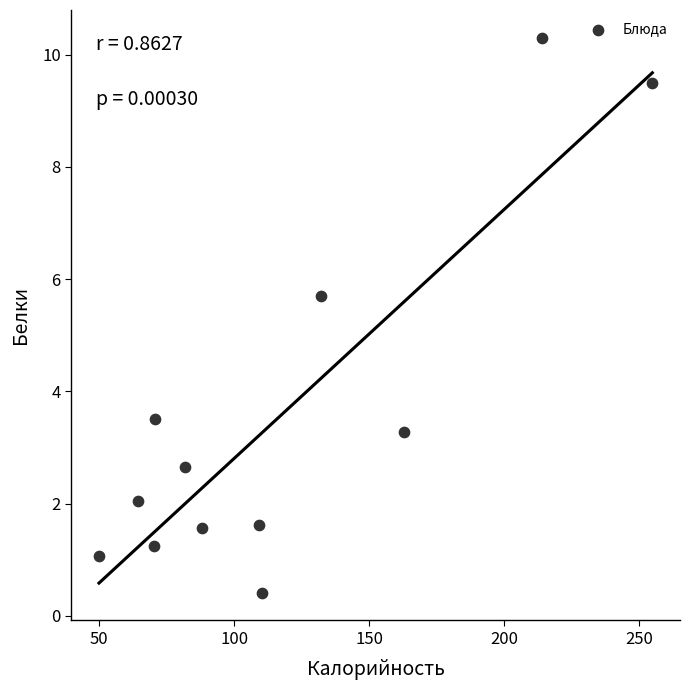

What is the average Y value?

3.6